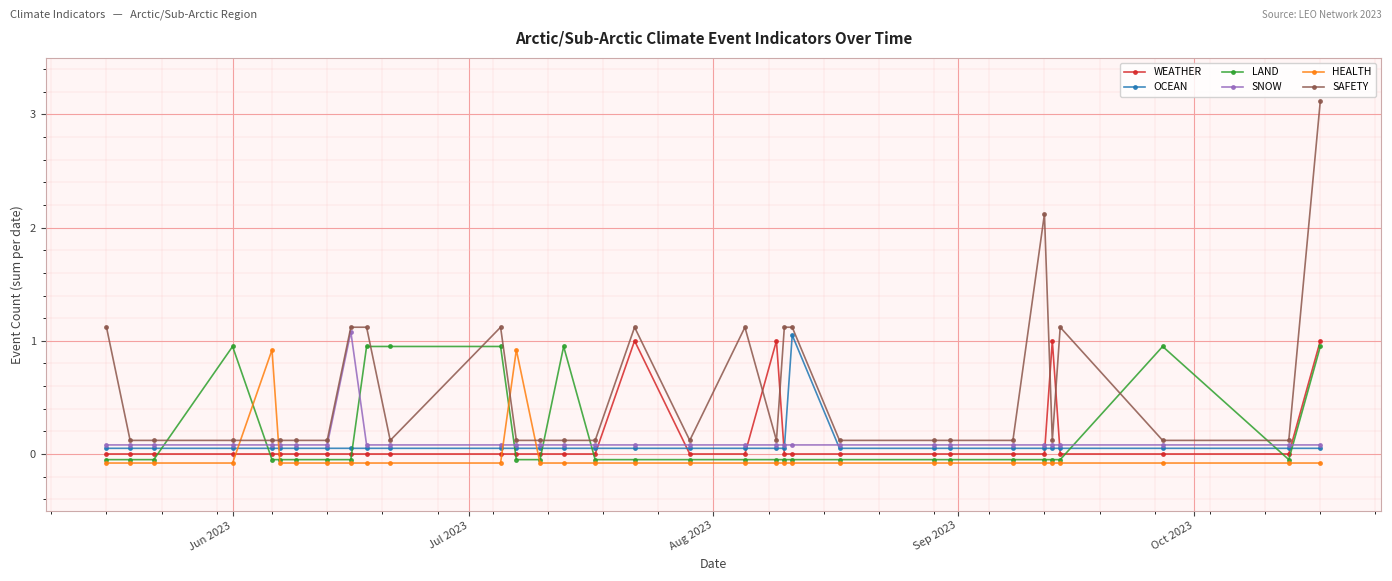

What is the greatest value displayed?

3.1